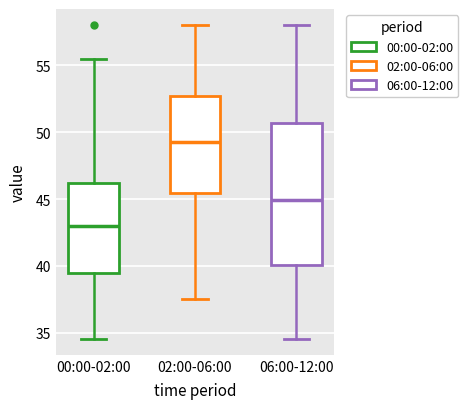

Reading left to right, transcribe this box plot: for each box, give where its median line is, the range the box spans, and where its two whiskers end, as read against the y-axis. The values are not printed on the chart, so give them approximately, as read against the axis.

00:00-02:00: median 43.0, box 39.5 to 46.0, whiskers 34.5 to 55.5
02:00-06:00: median 49.5, box 45.5 to 52.5, whiskers 37.5 to 58.0
06:00-12:00: median 45.0, box 40.0 to 50.5, whiskers 34.5 to 58.0